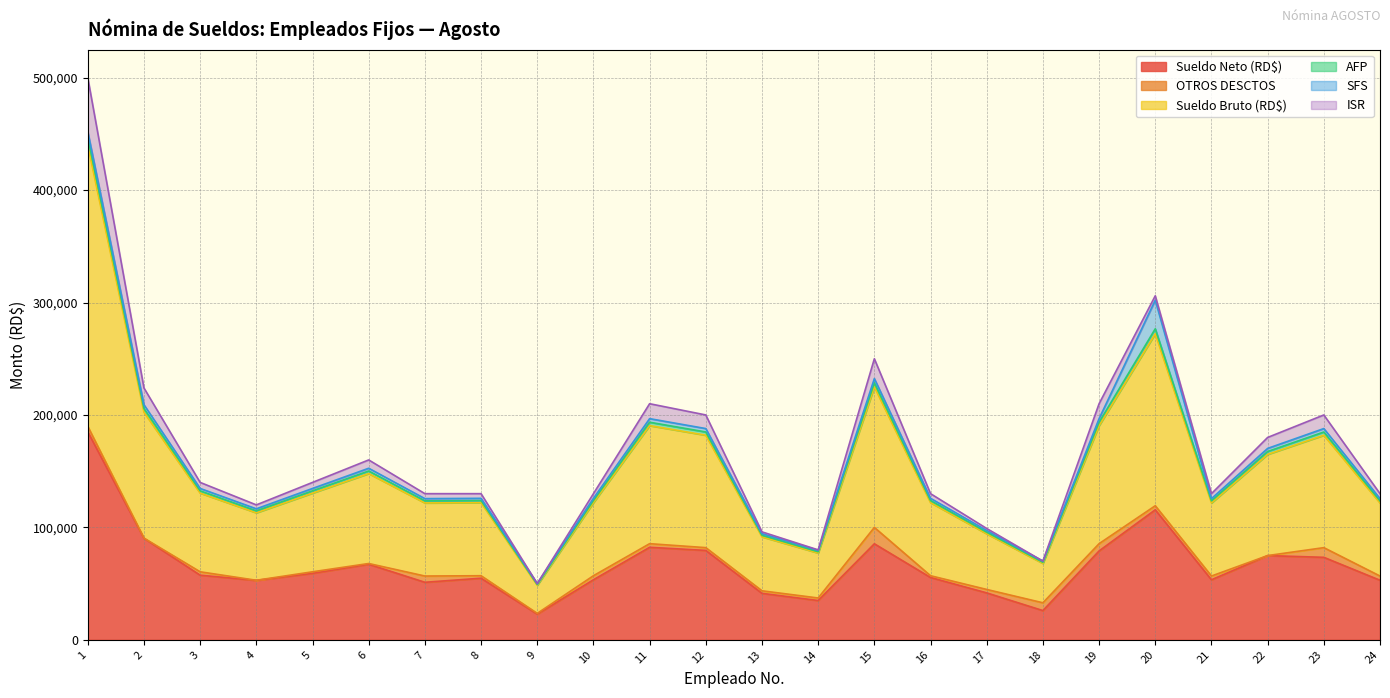

What is the lowest value of the Sueldo Neto (RD$) series?

22852.3